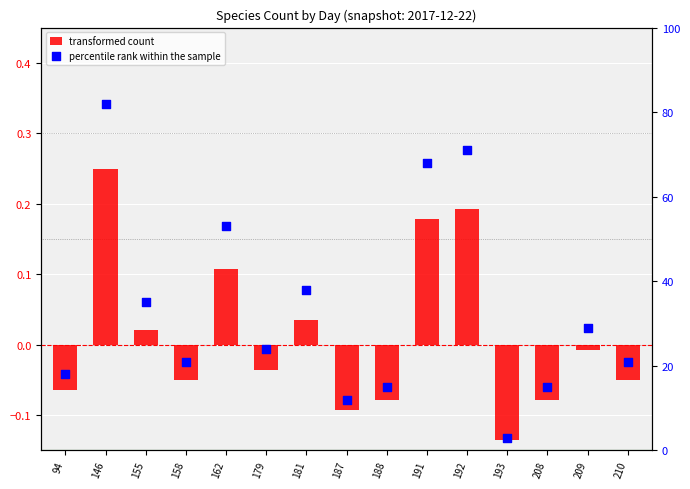

Is the value of percentile rank within the sample at 209 greater than the value of transformed count at 209?

Yes